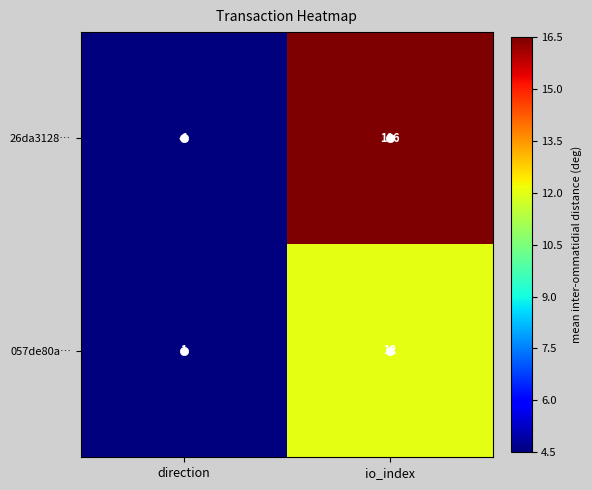

Which category has the lowest value in the 057de80a… series?

direction